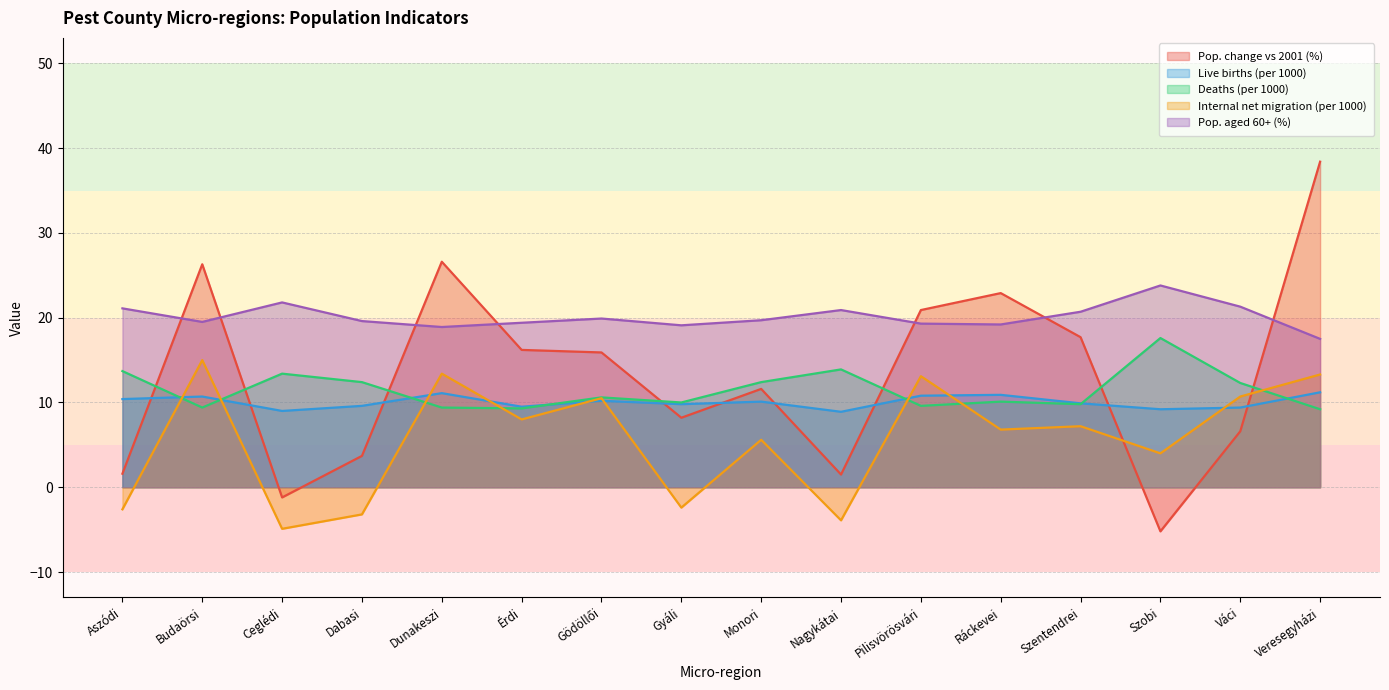

The Pop. aged 60+ (%) series shows 20.9 at Nagykátai. True or false?

True